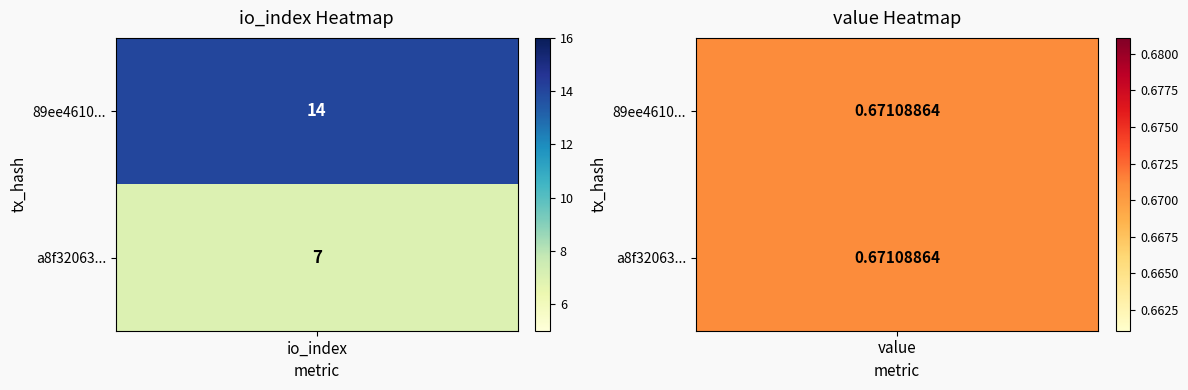

What is the difference between the highest and lowest values at io_index?

7.0